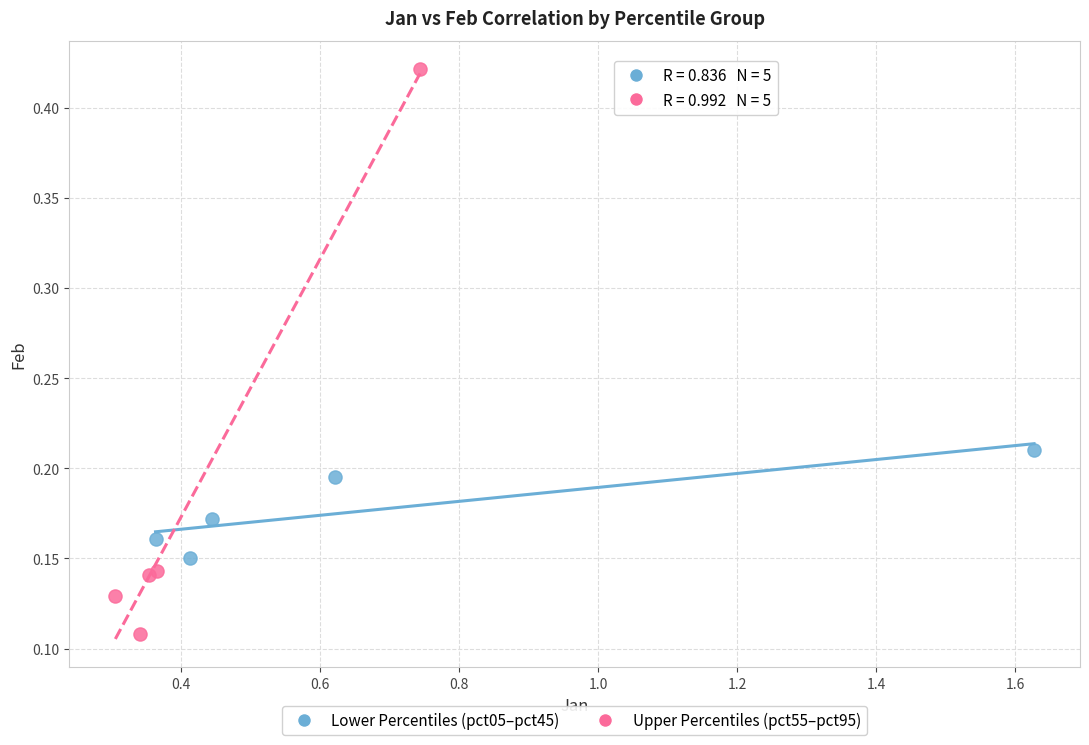

Which series reaches the maximum Y coordinate?

Upper Percentiles (pct55–pct95)